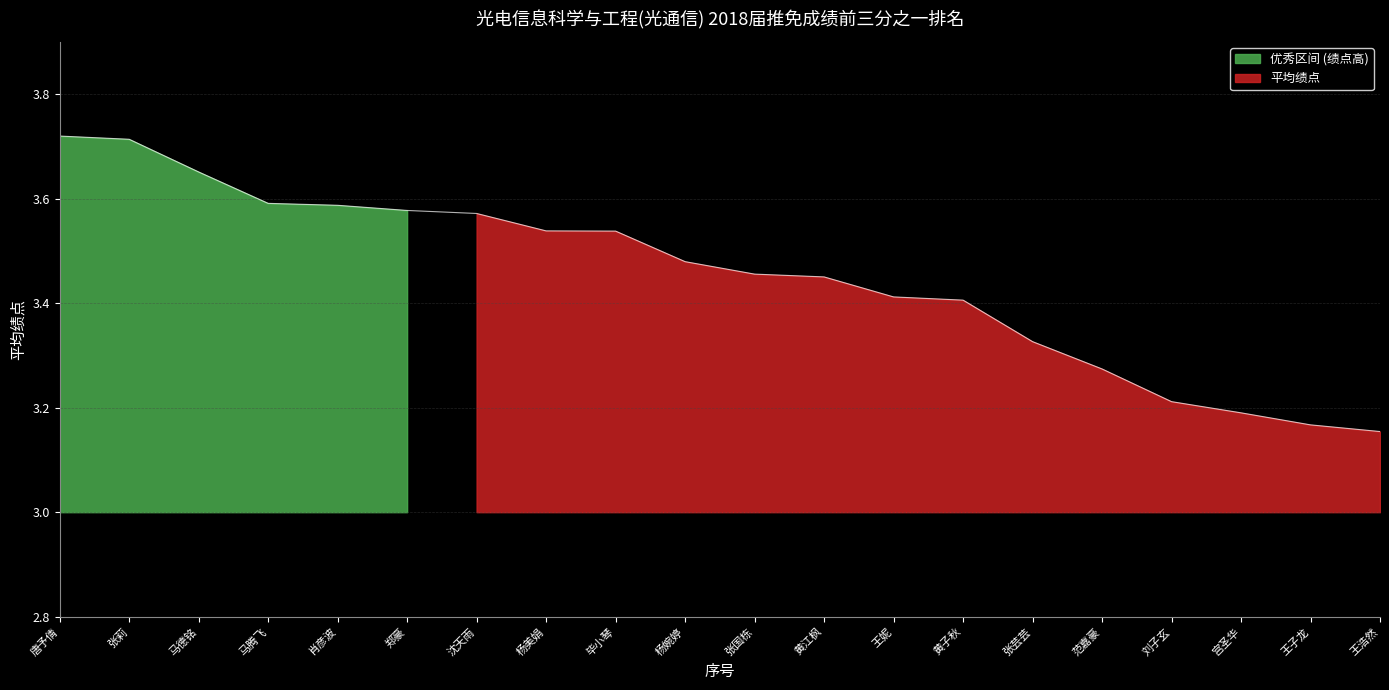

What is the sum of the values at 王浩然 and 张国栋?

6.6